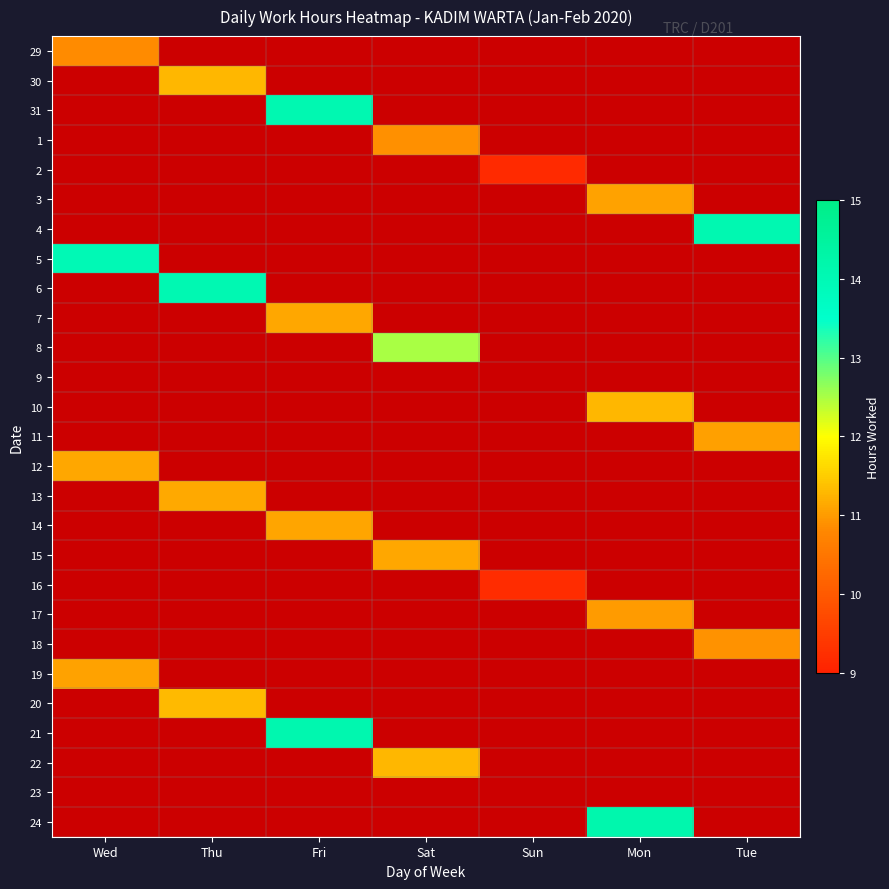

Which category has the highest value across all series?

Mon